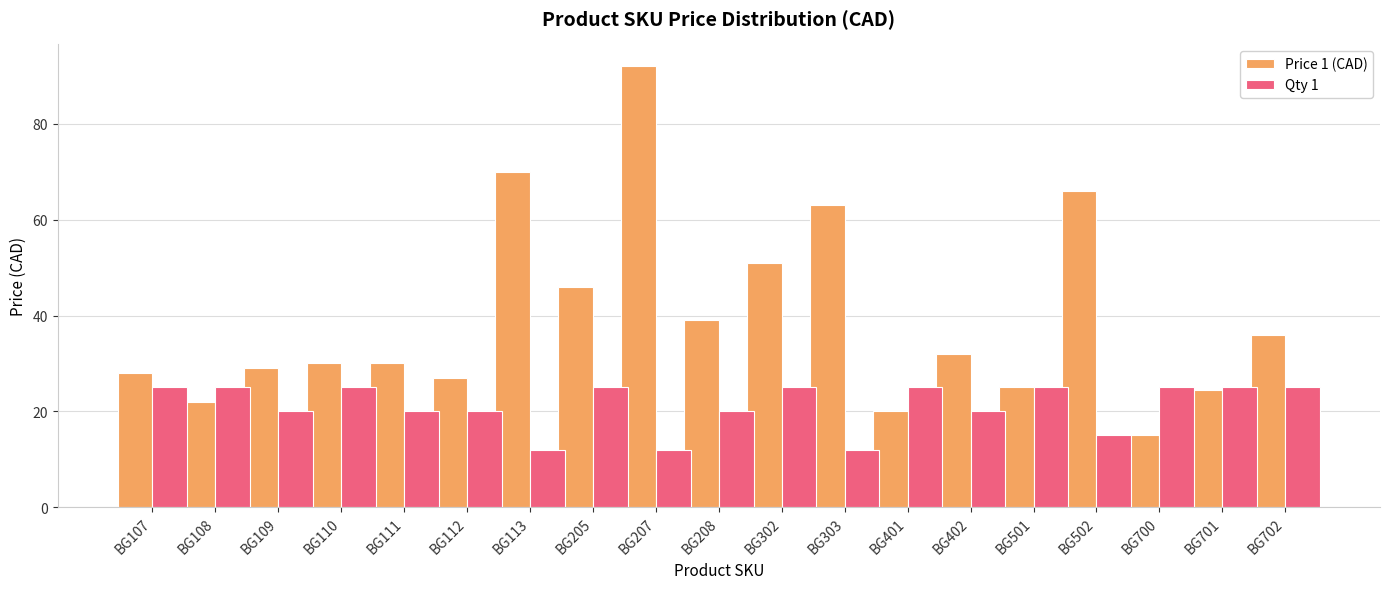

What is the difference between the Price 1 (CAD) values at BG702 and BG109?

7.0